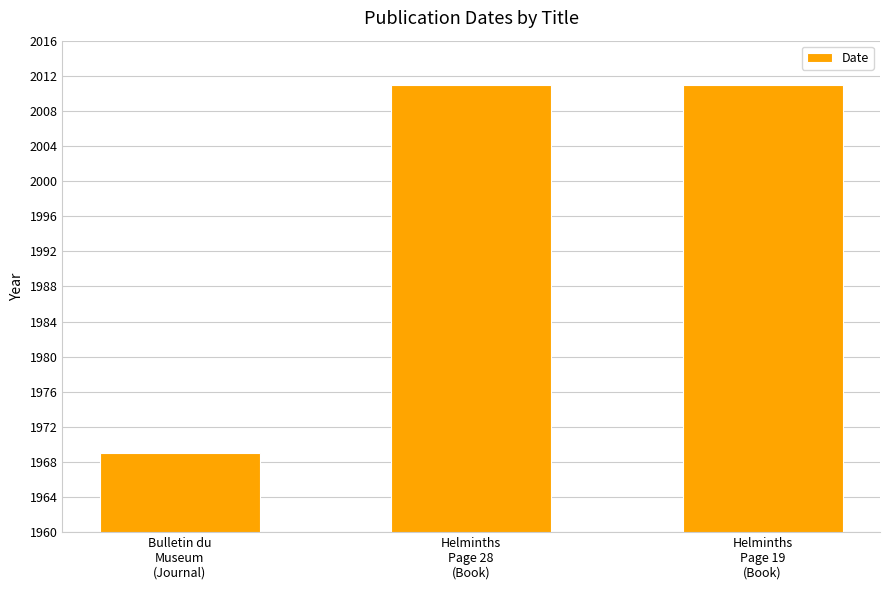

What is the difference between the second highest and minimum values?

42